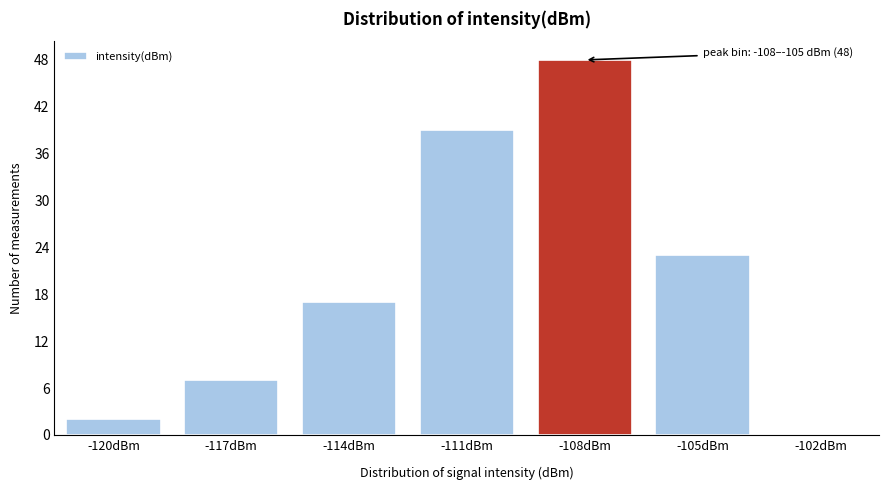

Reading left to right, what are all the values shown in this chart?

-120dBm=2	-117dBm=7	-114dBm=17	-111dBm=39	-108dBm=48	-105dBm=23	-102dBm=0